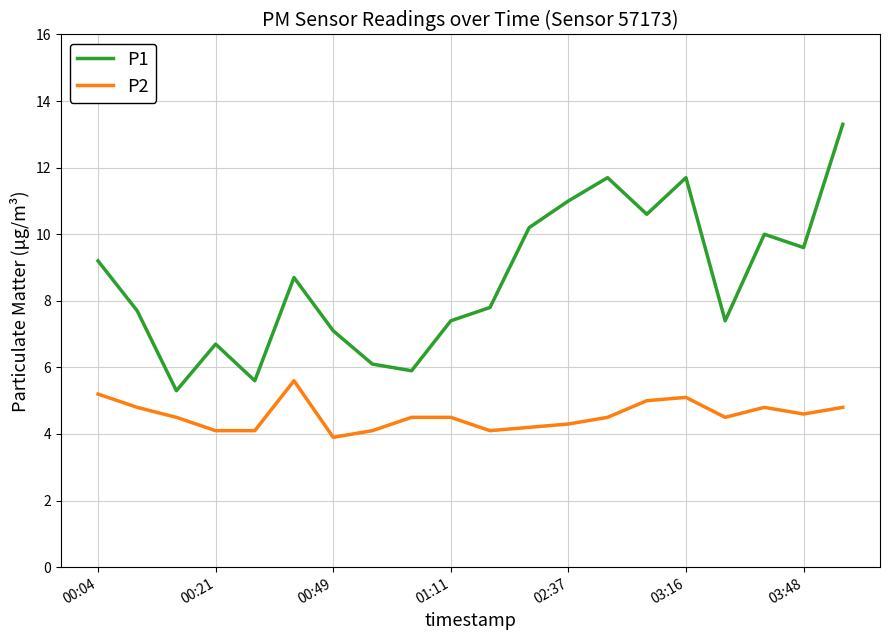

List the series in order of their peak value, lowest first.

P2, P1